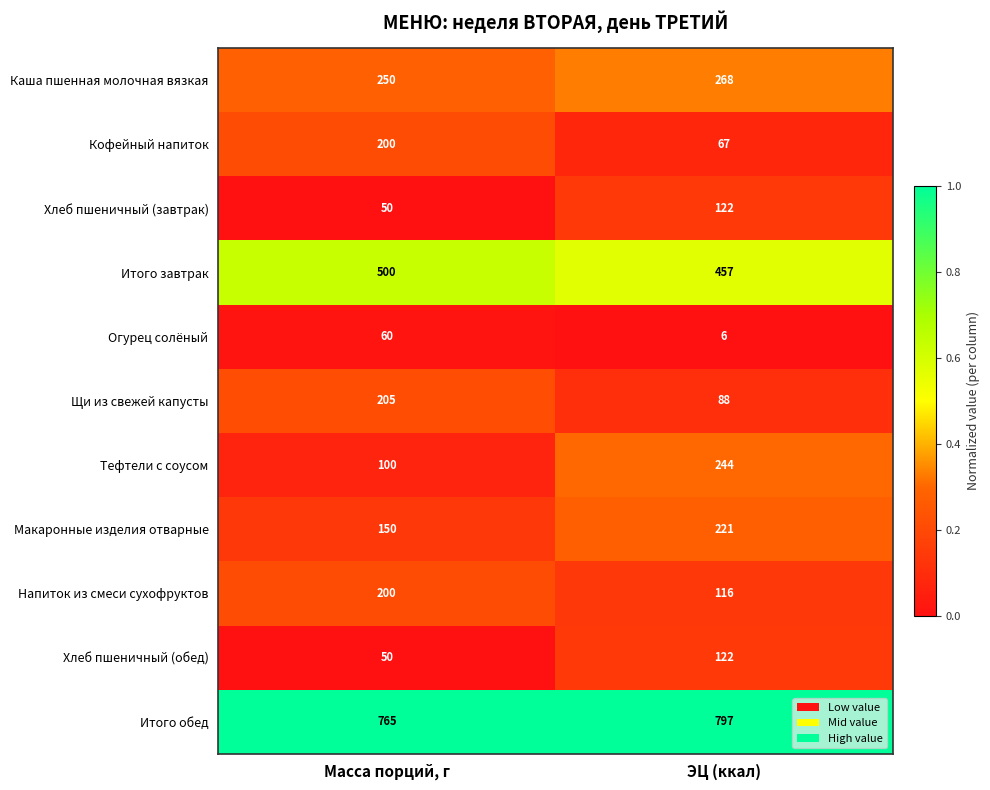

What is the approximate value of Кофейный напиток at ЭЦ (ккал), to the nearest 10?

70